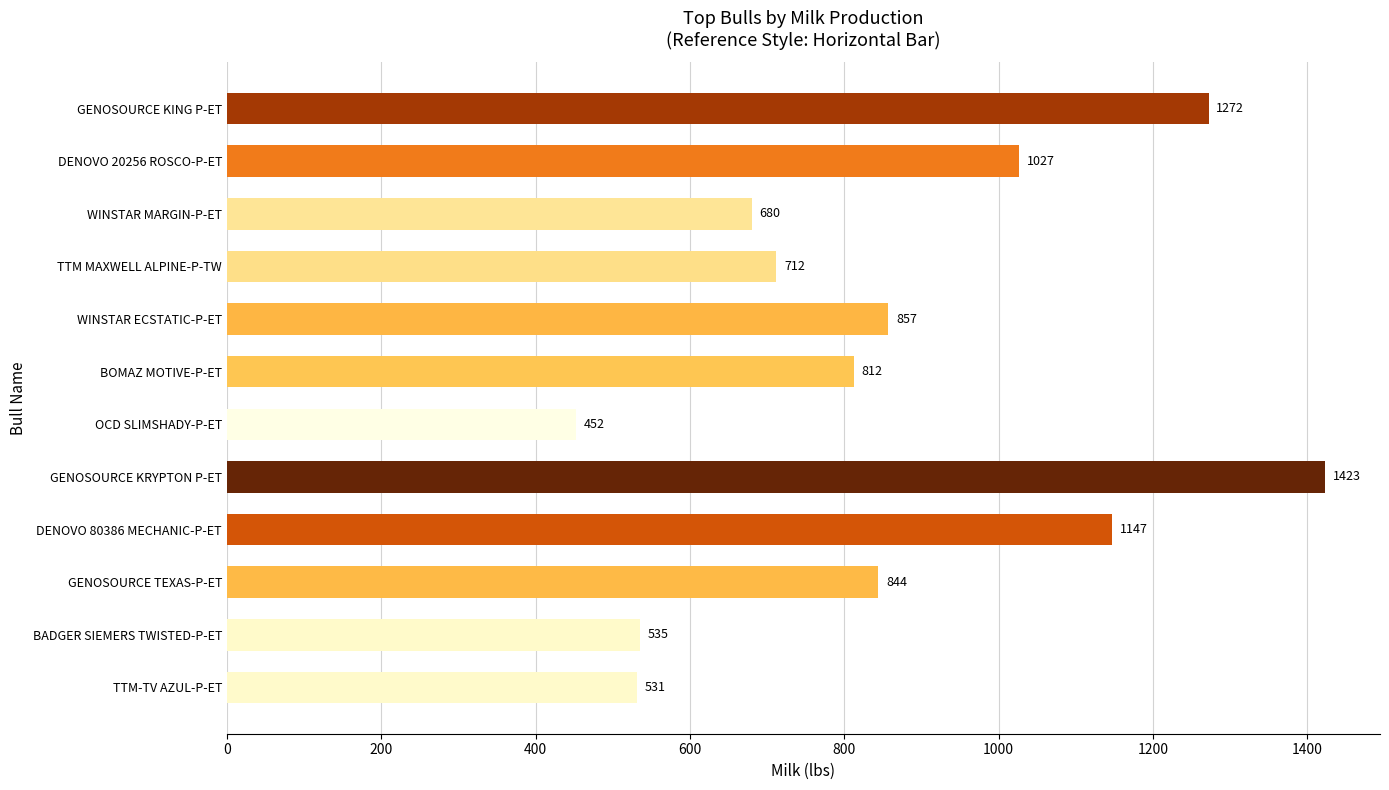

Reading top to bottom, what are all the values shown in this chart?

GENOSOURCE KING P-ET=1272	DENOVO 20256 ROSCO-P-ET=1027	WINSTAR MARGIN-P-ET=680	TTM MAXWELL ALPINE-P-TW=712	WINSTAR ECSTATIC-P-ET=857	BOMAZ MOTIVE-P-ET=812	OCD SLIMSHADY-P-ET=452	GENOSOURCE KRYPTON P-ET=1423	DENOVO 80386 MECHANIC-P-ET=1147	GENOSOURCE TEXAS-P-ET=844	BADGER SIEMERS TWISTED-P-ET=535	TTM-TV AZUL-P-ET=531